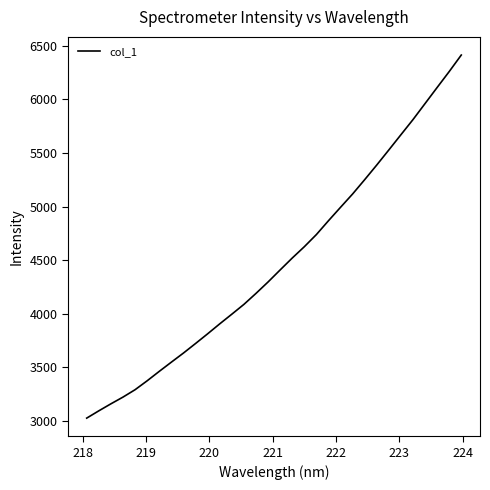

What is the difference between the maximum and minimum values?

3389.9